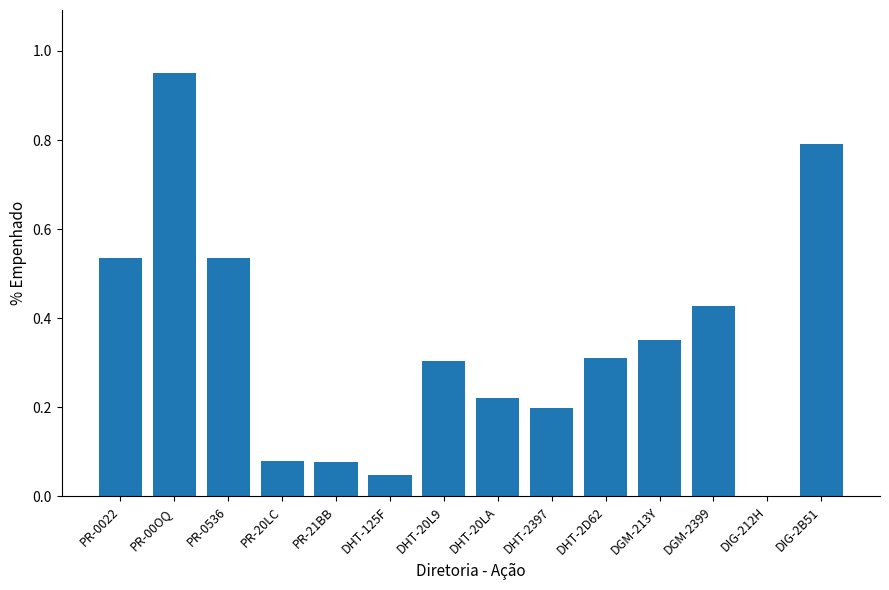

Which category has the highest value across all series?

PR-00OQ